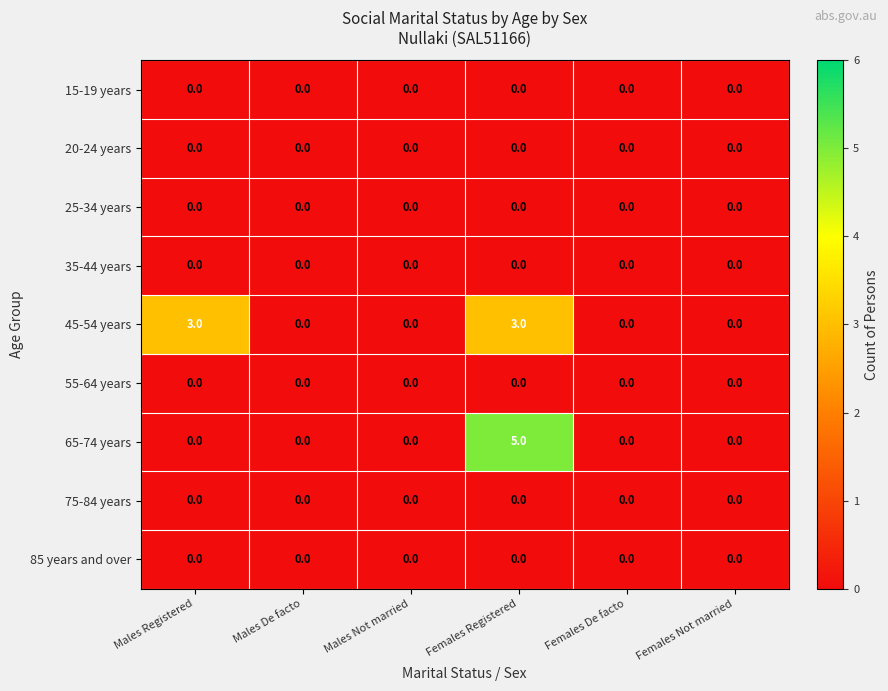

Which series has the largest range (max minus min)?

65-74 years